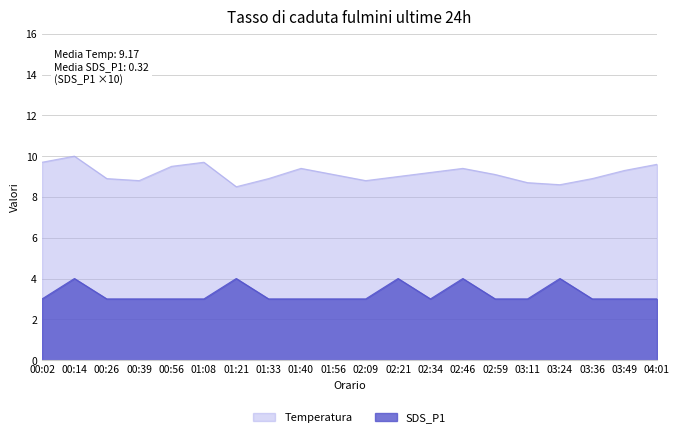

Reading right to left, transcribe all the data shown in this chart.

Temp: 9.6	9.3	8.9	8.6	8.7	9.1	9.4	9.2	9.0	8.8	9.1	9.4	8.9	8.5	9.7	9.5	8.8	8.9	10.0	9.7
SDS_P1: 3.0	3.0	3.0	4.0	3.0	3.0	4.0	3.0	4.0	3.0	3.0	3.0	3.0	4.0	3.0	3.0	3.0	3.0	4.0	3.0